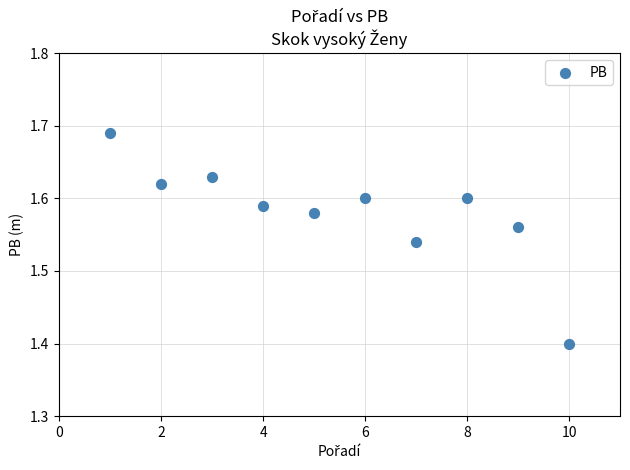

What is the range of X values (max minus min)?

9.0